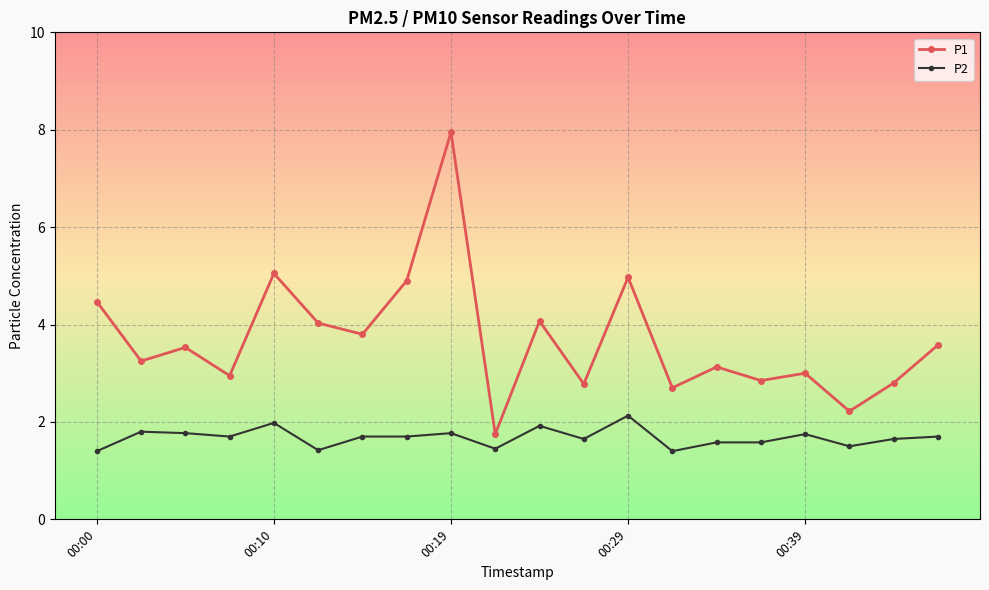

At how many categories does at least one series exceed 2?

19